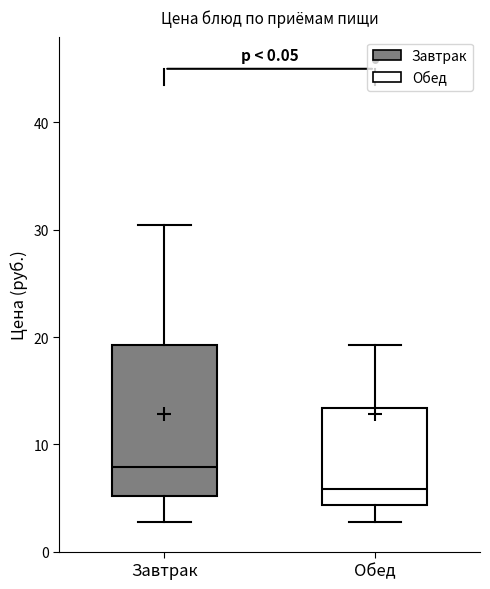

Where does the upper whisker of the box for Завтрак end on the y-axis? The values are not printed on the chart, so give them approximately, as read against the axis.

30